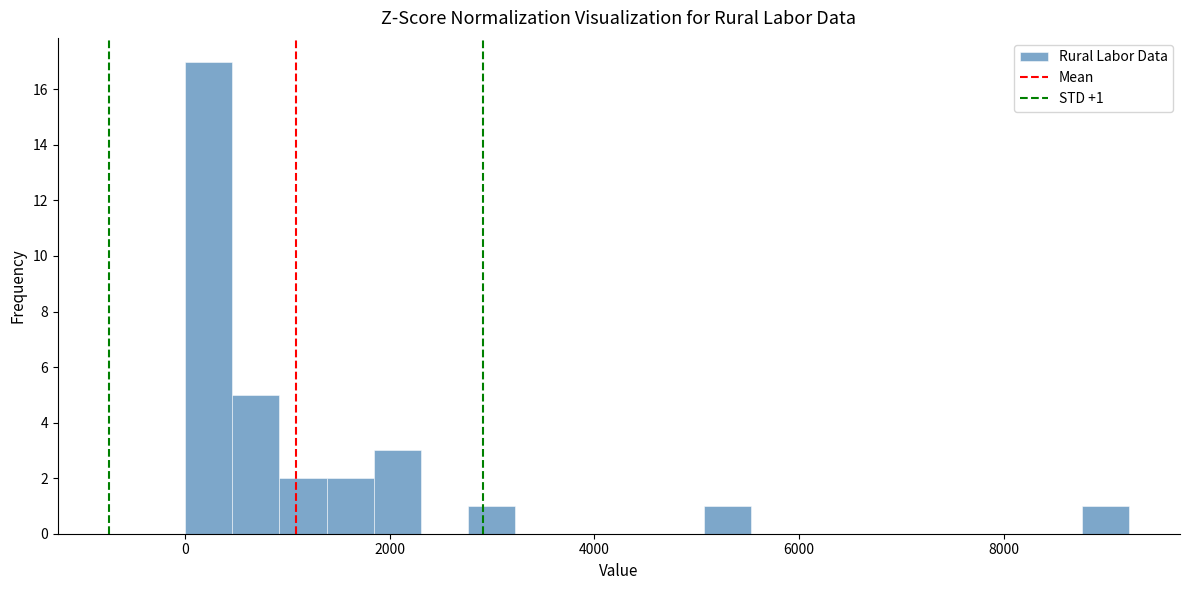

Read against the x-axis, roughly where is the centre of the tallest bar?

200